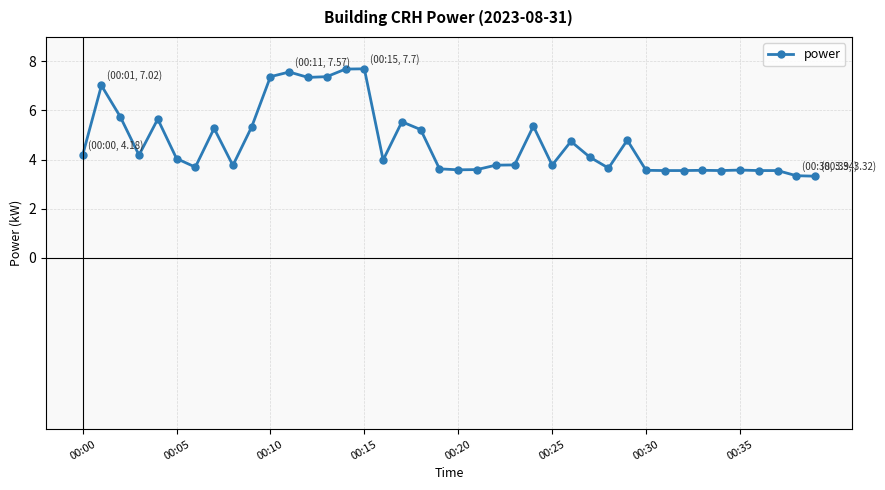

What is the value of the 18th point from the left?

5.5